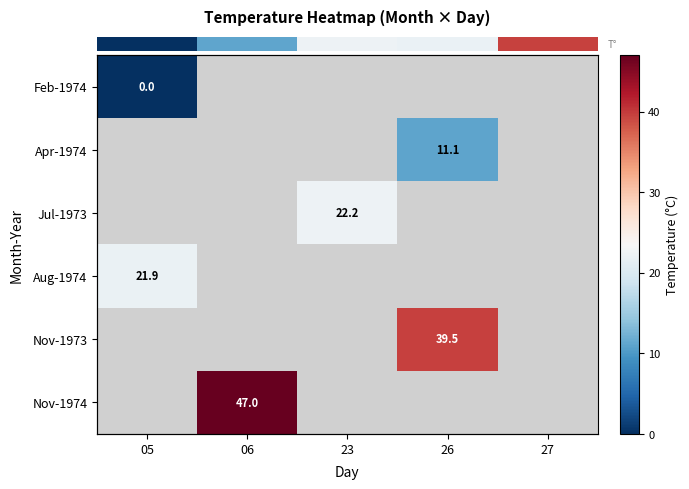

Which has a higher value, 23 or 05?

05